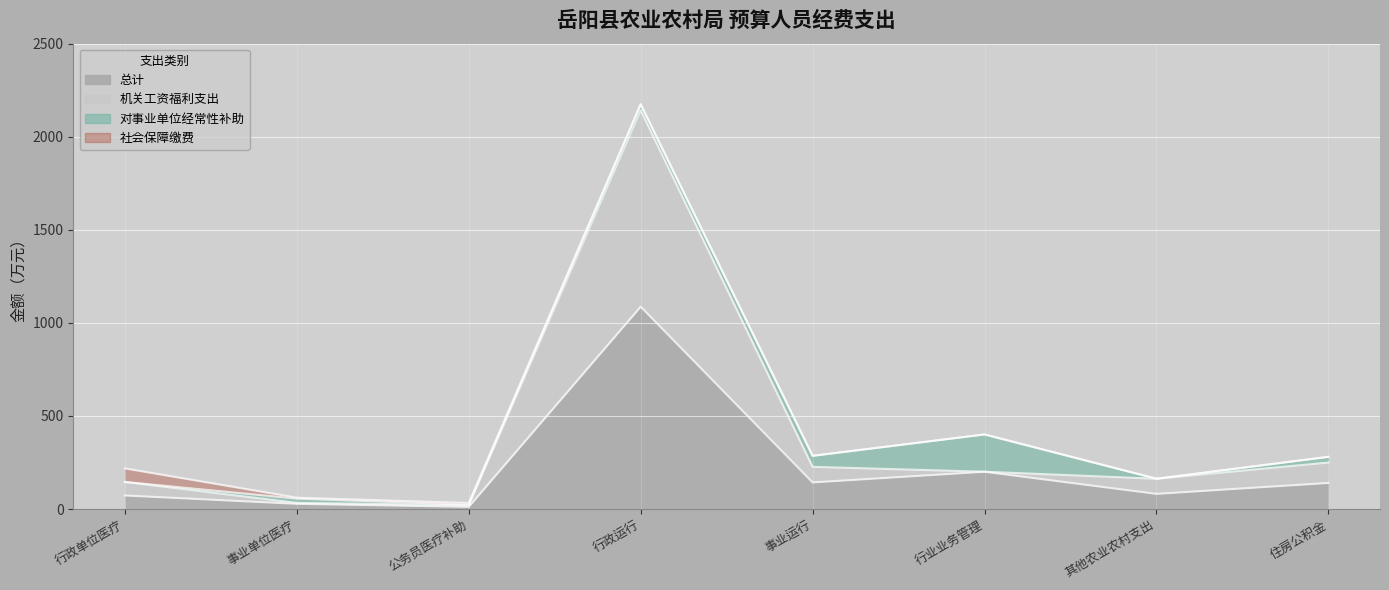

True or false: 机关工资福利支出 and 总计 intersect in this chart.

False